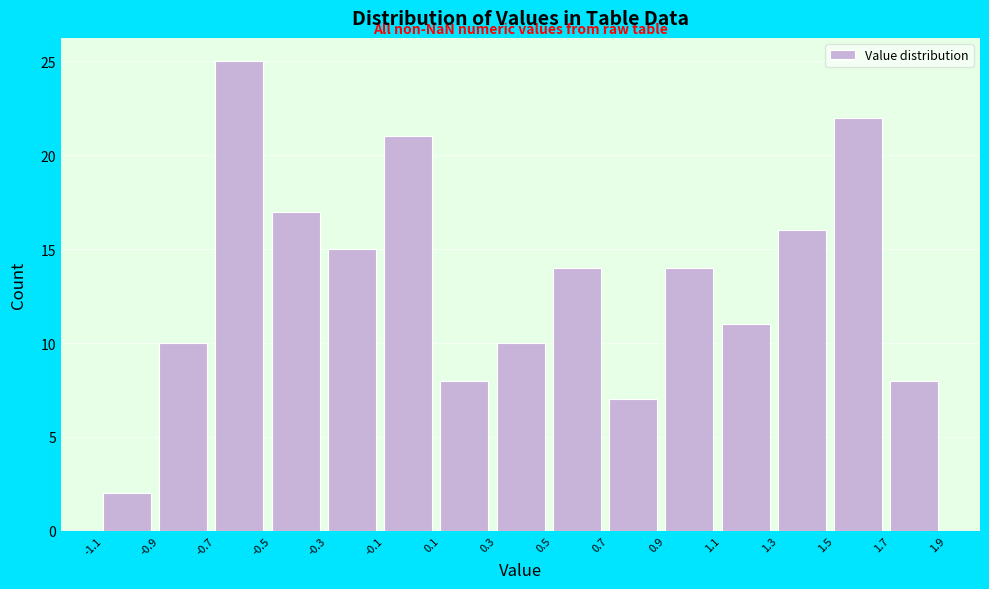

Which range on the x-axis has the tallest bar?

-0.7 to -0.5